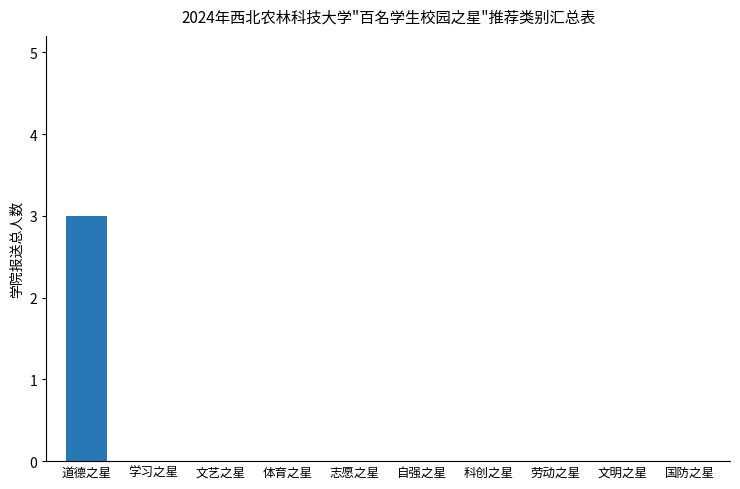

Which label corresponds to the largest value in the chart?

道德之星